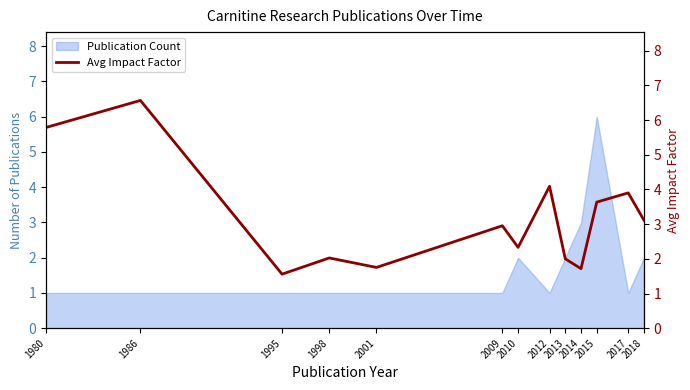

At which category does the data reach its first local peak?

1986